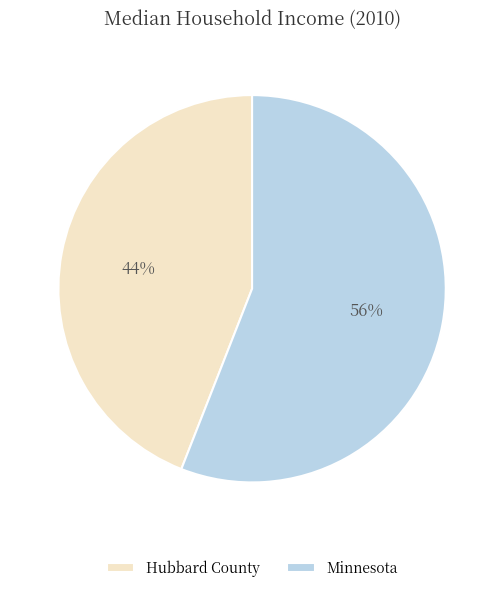

To the nearest percent, what is the combined percentage of Hubbard County and Minnesota?

100%